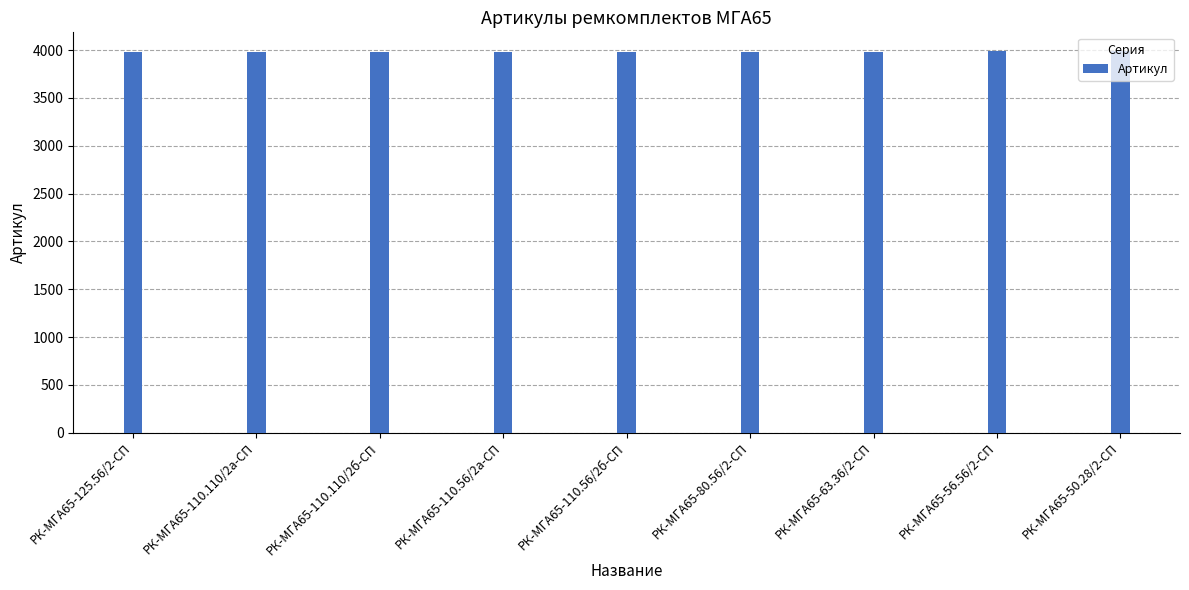

What is the maximum value shown in the chart?

3987